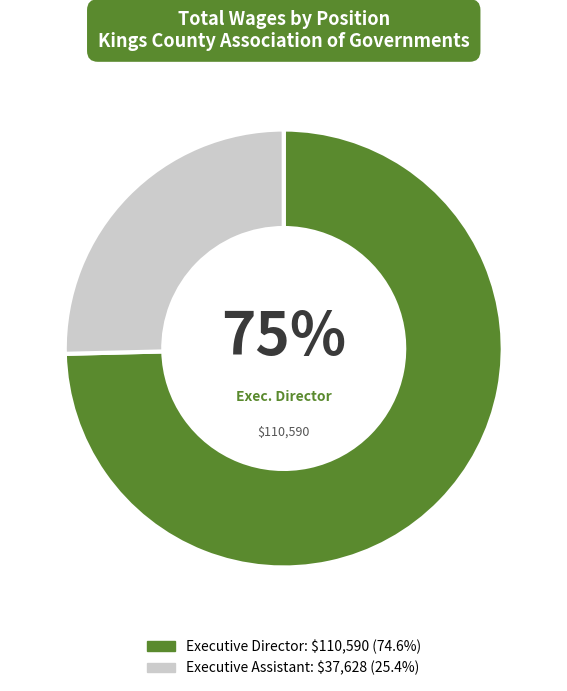

Which category has the biggest portion of the pie?

Executive Director